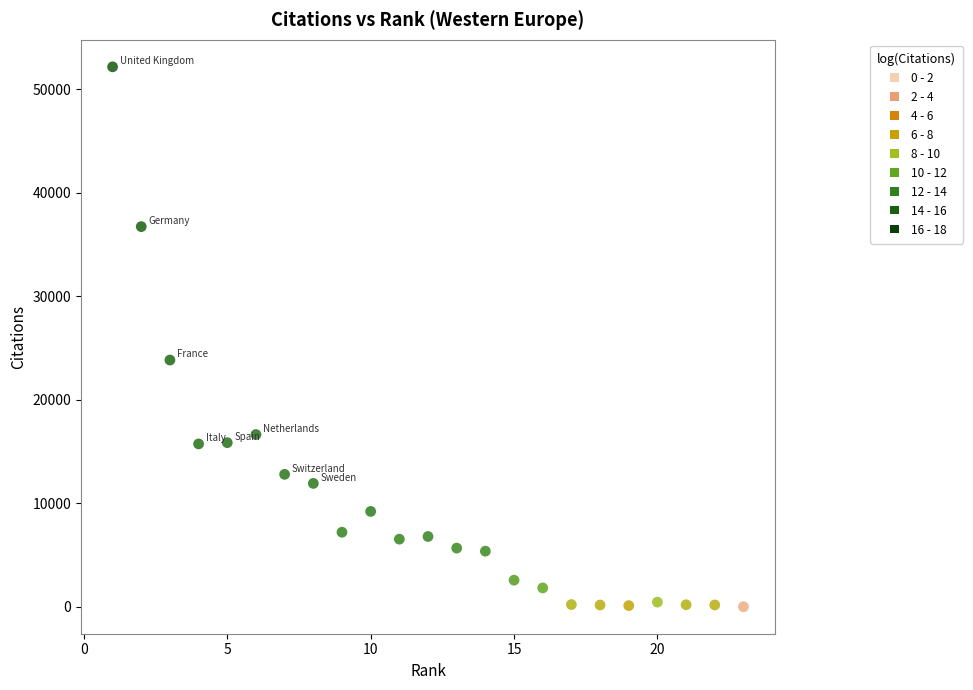

What is the range of Y values (max minus min)?

52160